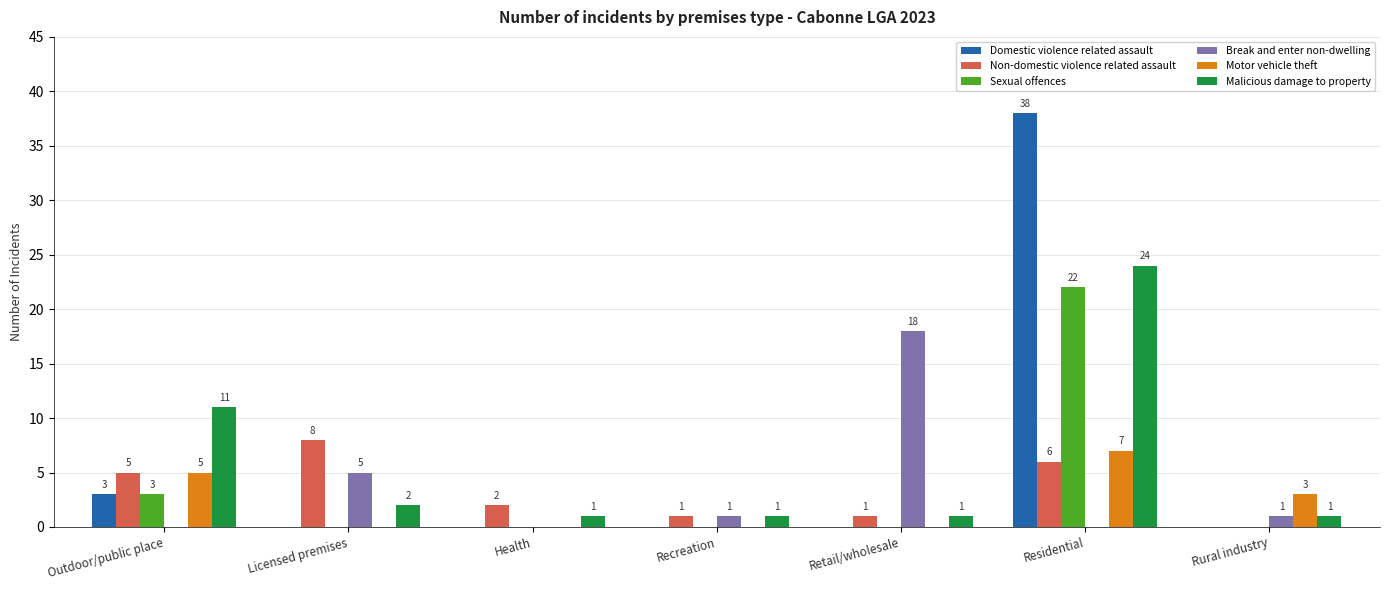

What is the difference between the Malicious damage to property values at Licensed premises and Rural industry?

1